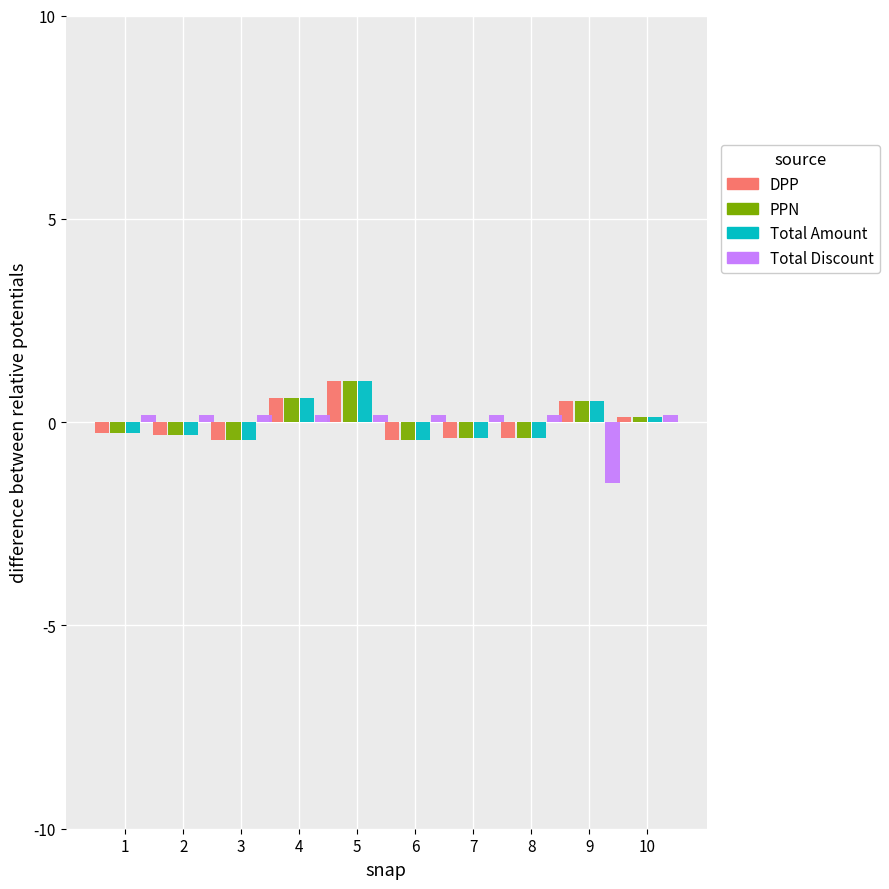

At which label does PPN reach its peak?

5